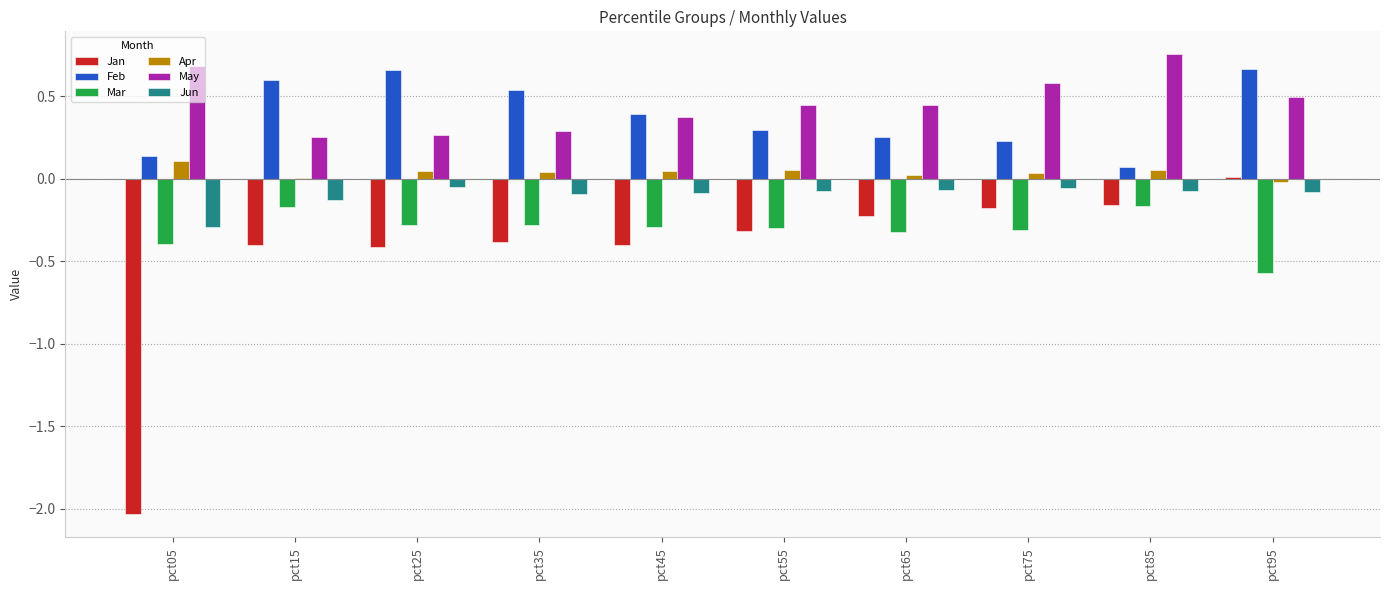

Is the value of Jan at pct05 greater than the value of Jun at pct45?

No